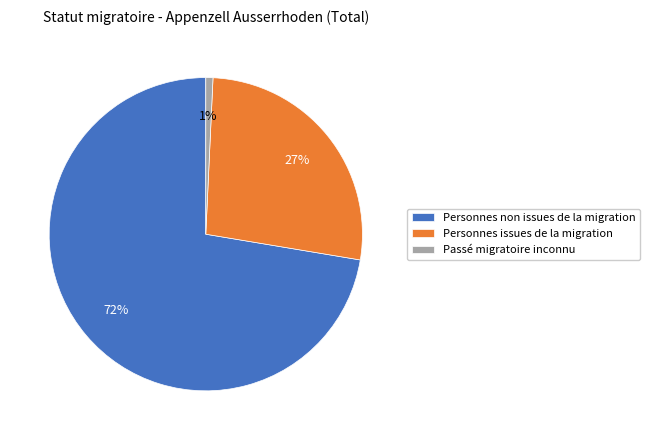

Is the sum of Personnes non issues de la migration and Personnes issues de la migration greater than half?

Yes